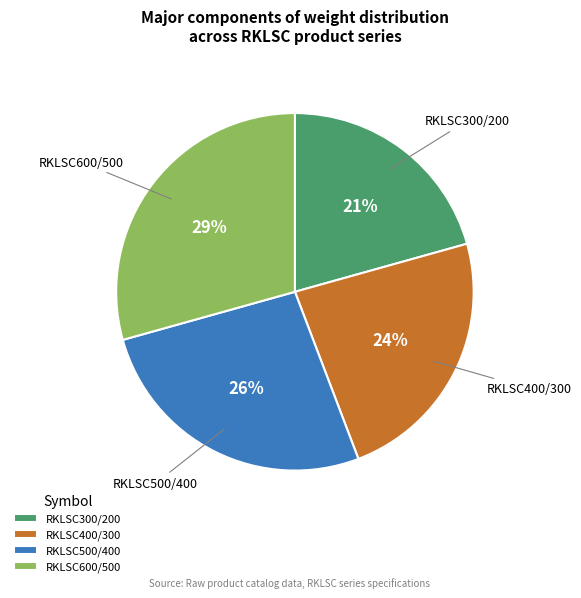

Which category has the biggest portion of the pie?

RKLSC600/500